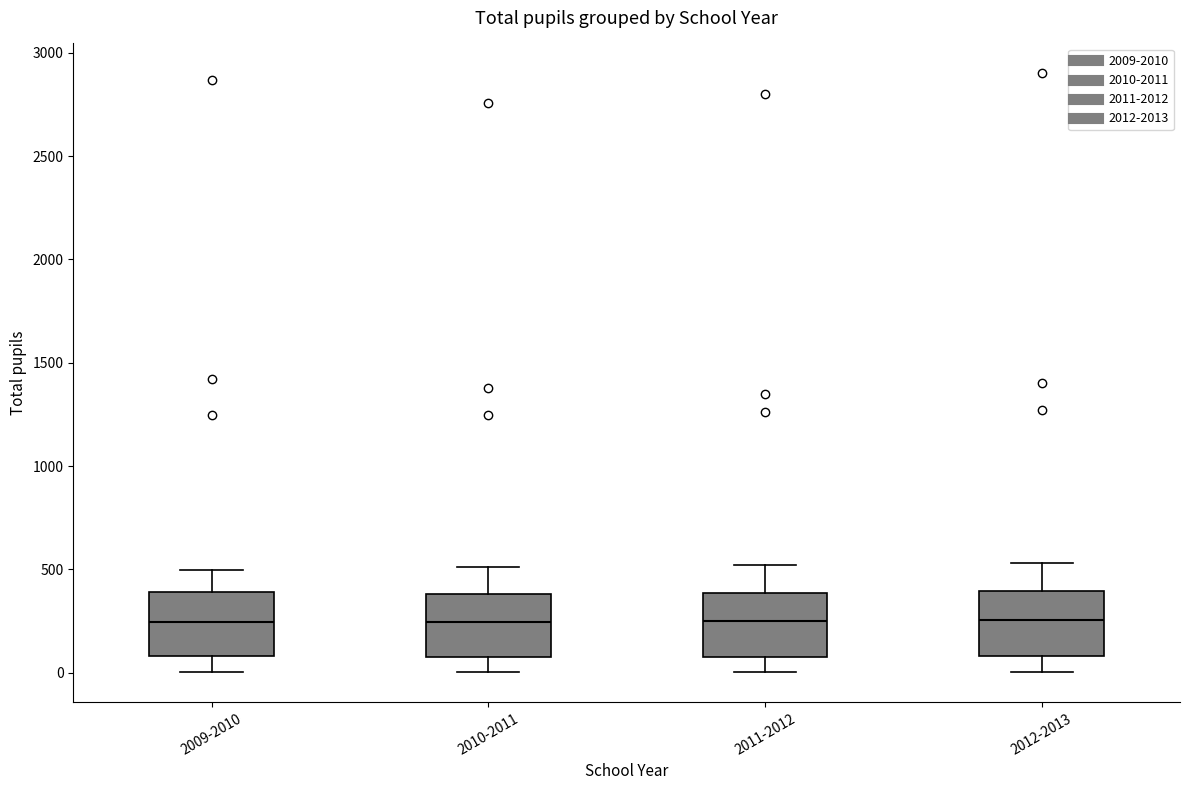

Where does the upper whisker of the box for 2010-2011 end on the y-axis? The values are not printed on the chart, so give them approximately, as read against the axis.

500